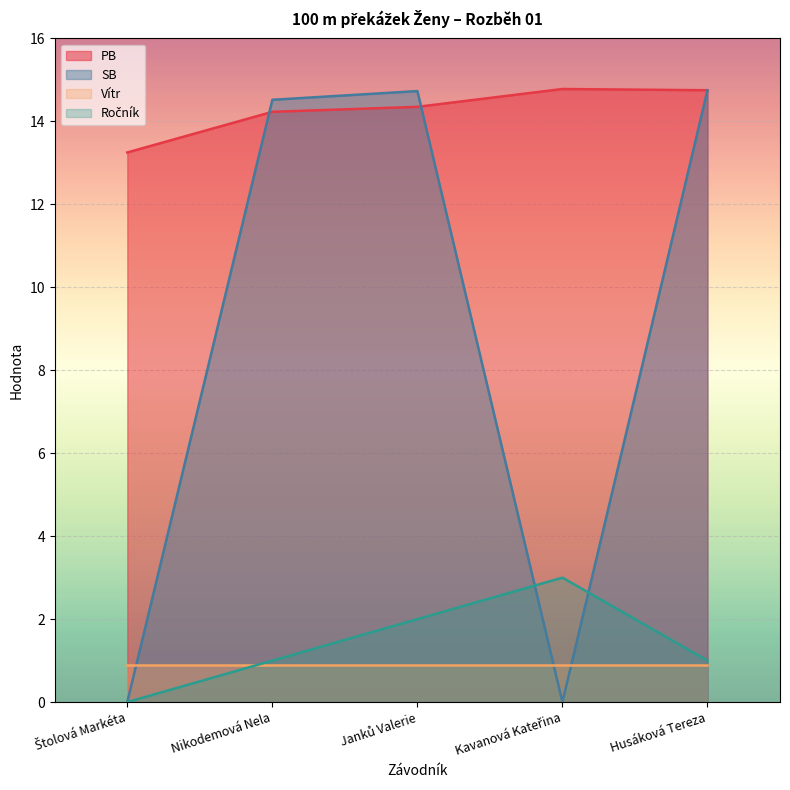

In SB, how many points are lower than both neighbors (excluding endpoints)?

1